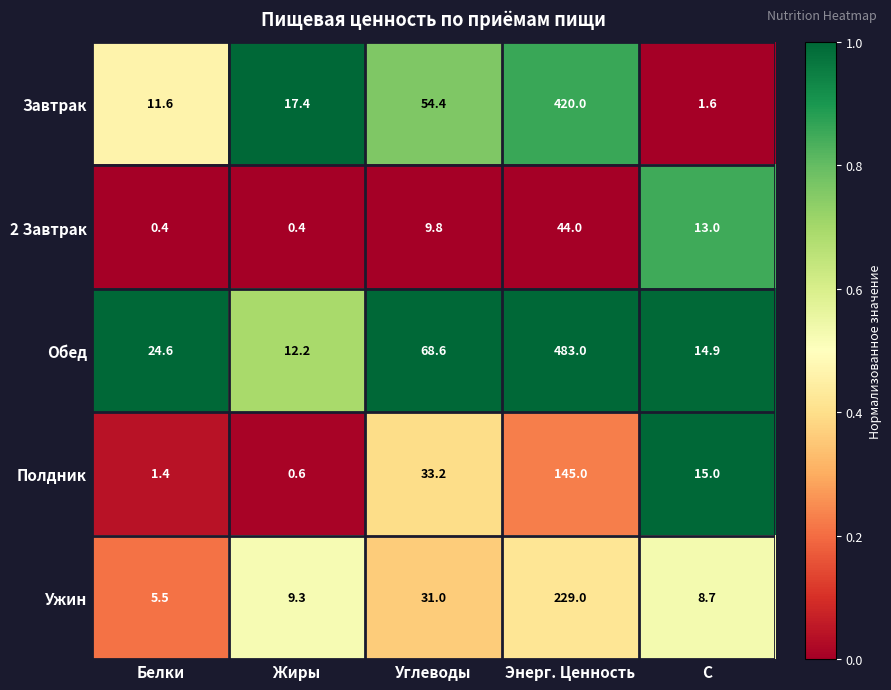

Which series has the largest range (max minus min)?

Обед